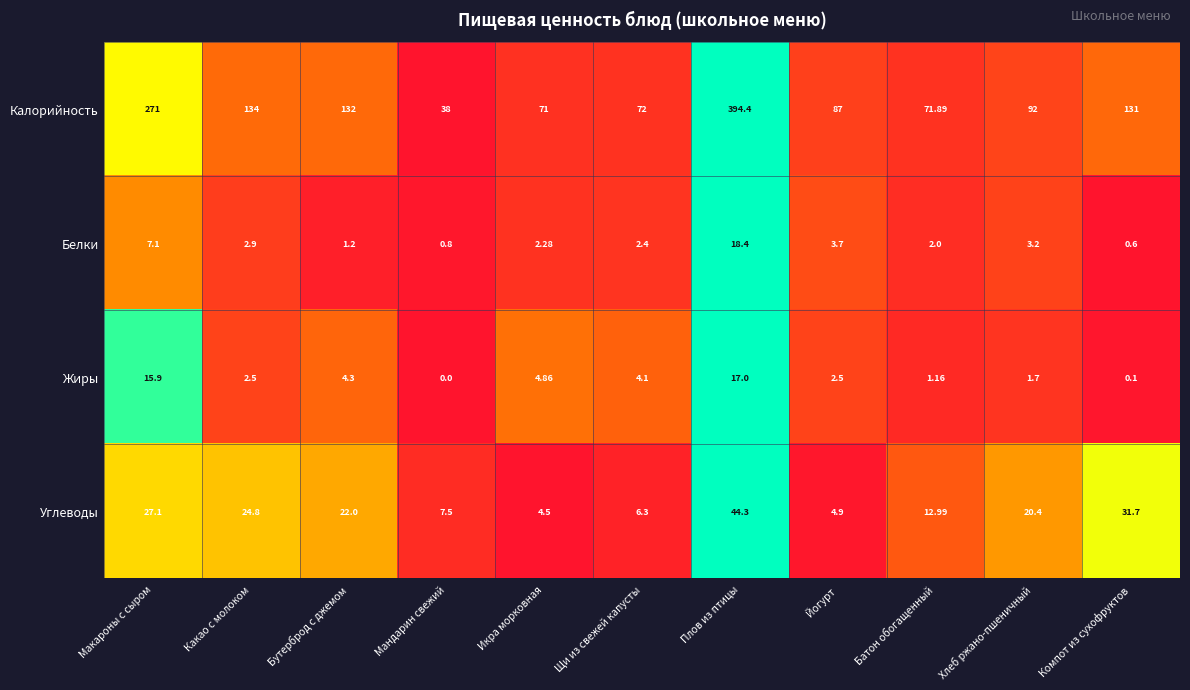

At which category does the chart reach its peak across all series?

Плов из птицы